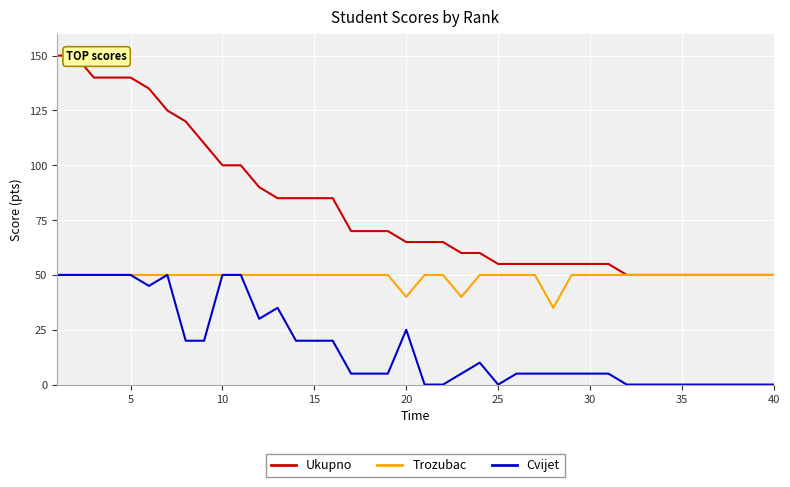

What is the lowest value of the Trozubac series?

35